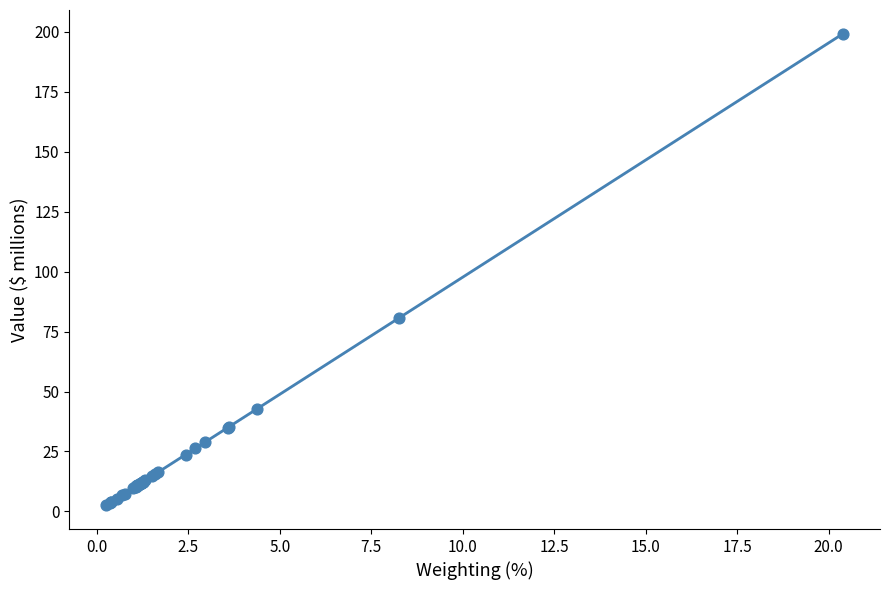

What Y value in the scatter plot is closest to 100?

80.6